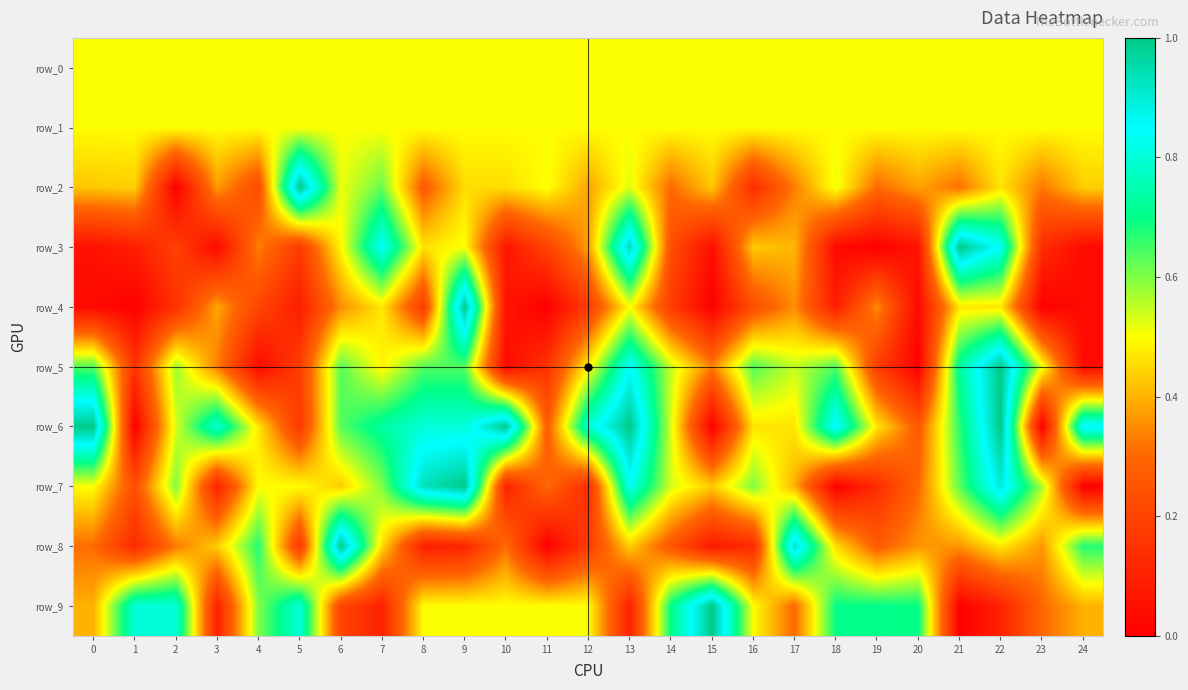

At which label does row_6 reach its minimum?

1